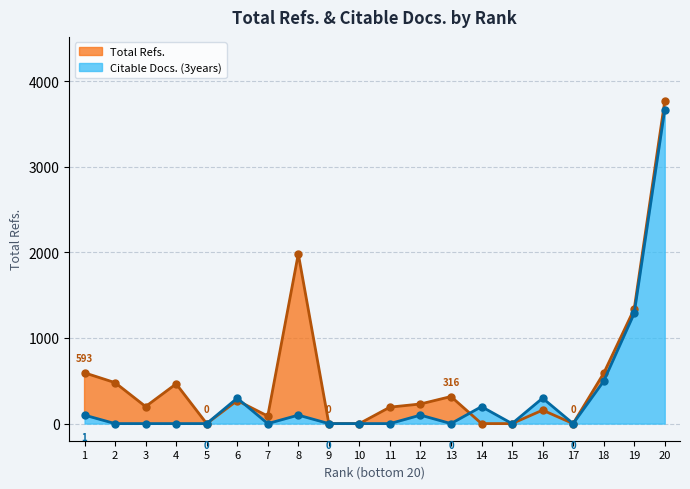

The Citable Docs. (3years) series shows 420.5 at 16. True or false?

False